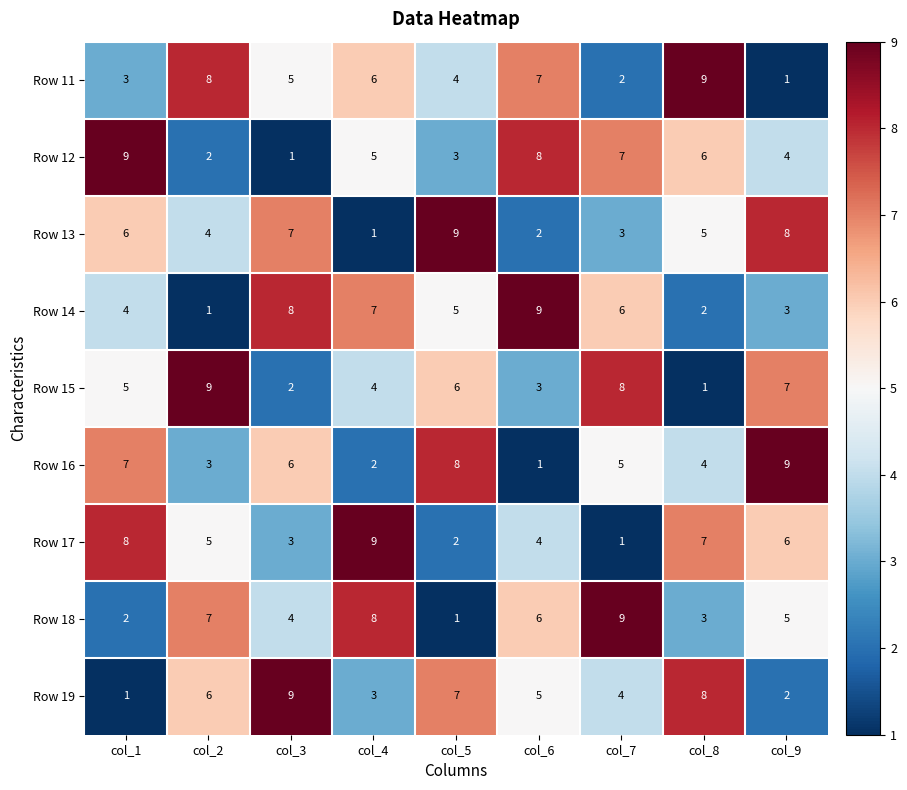

True or false: Row 11 has a value of 0 at col_9.

False